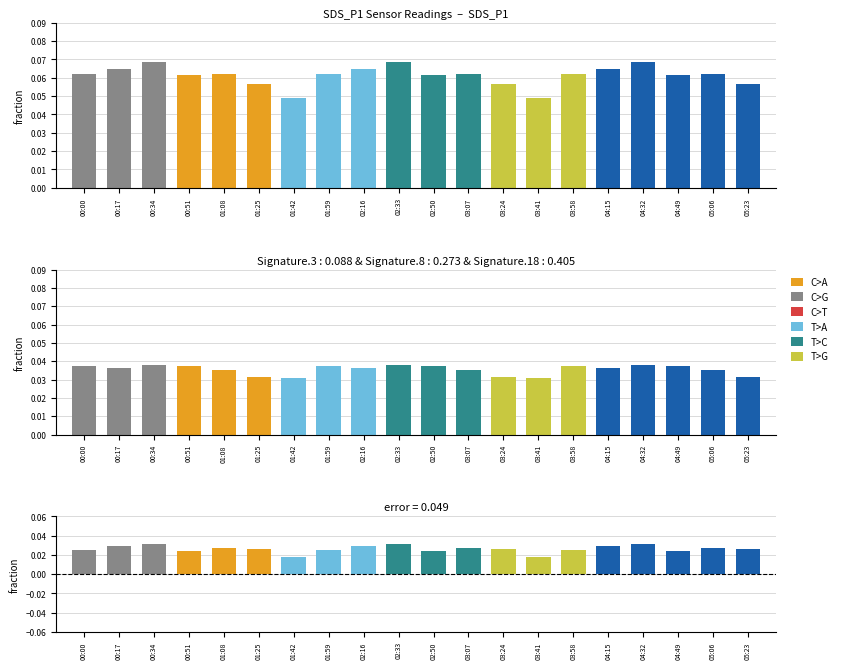

Which has a higher value, 01:59 or 02:33?

02:33